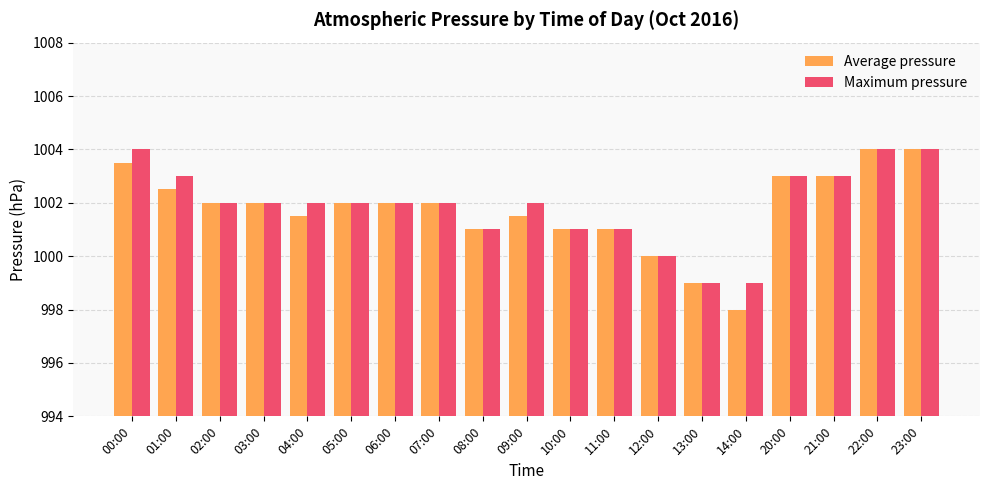

What is the label of the 12th bar from the left?

11:00